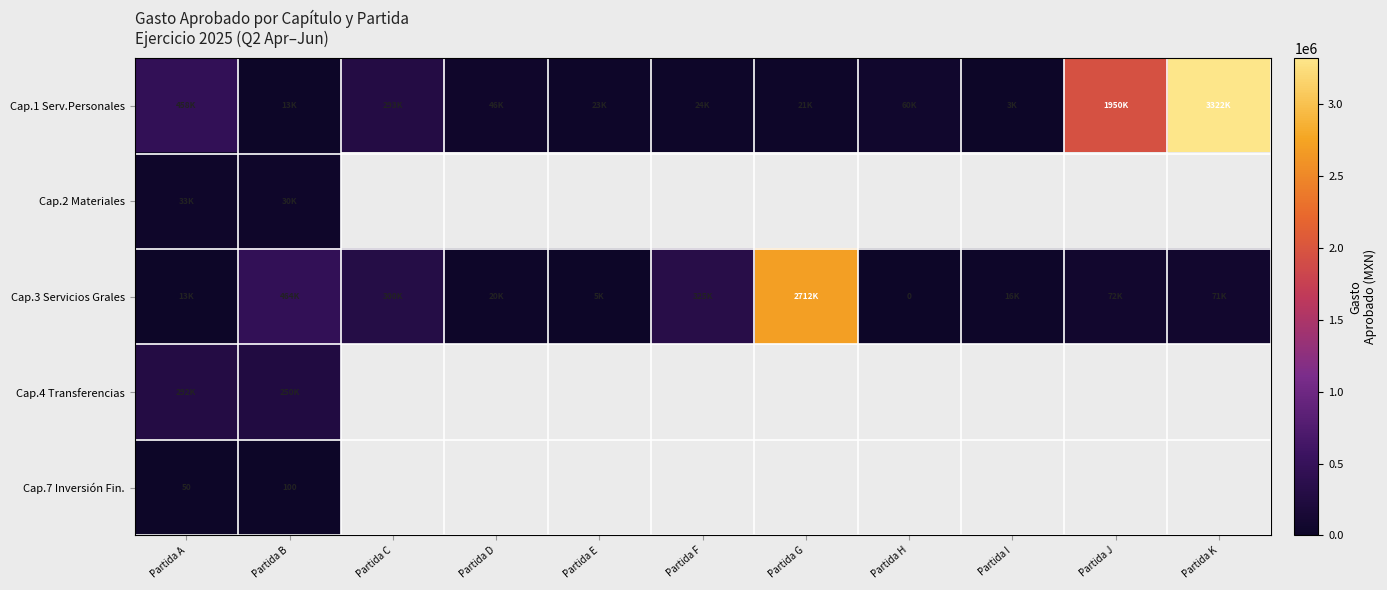

List the series in order of their peak value, lowest first.

Cap.7 Inversión Fin., Cap.2 Materiales, Cap.4 Transferencias, Cap.3 Servicios Grales, Cap.1 Serv.Personales